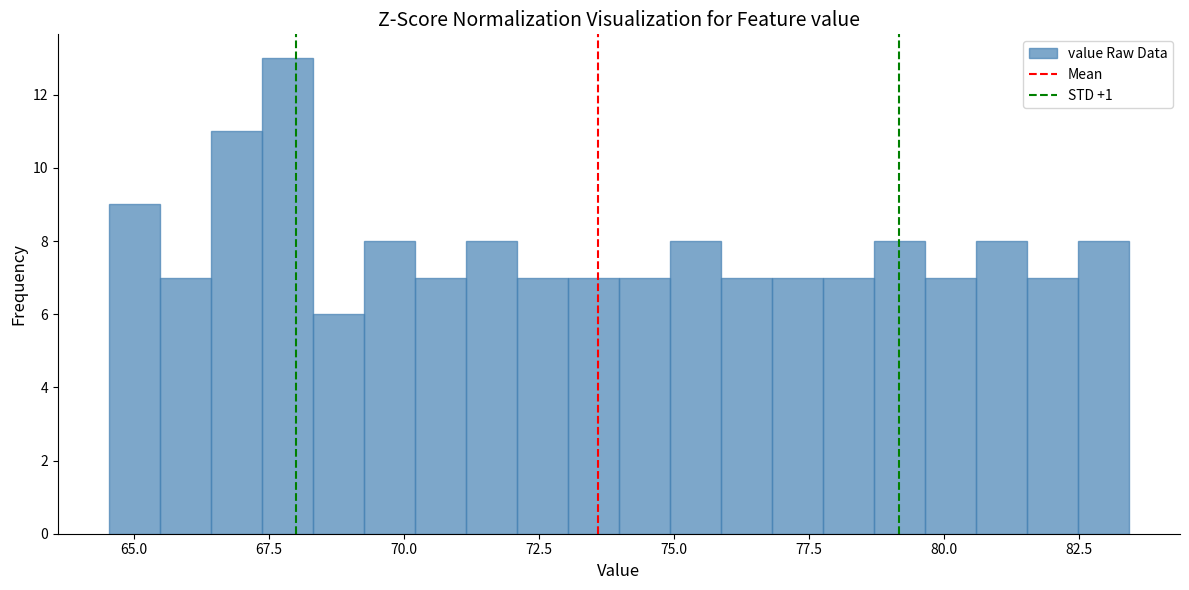

Around what value on the x-axis is the tallest bar? Give the approximate position of its centre, as read against the axis.

68.0